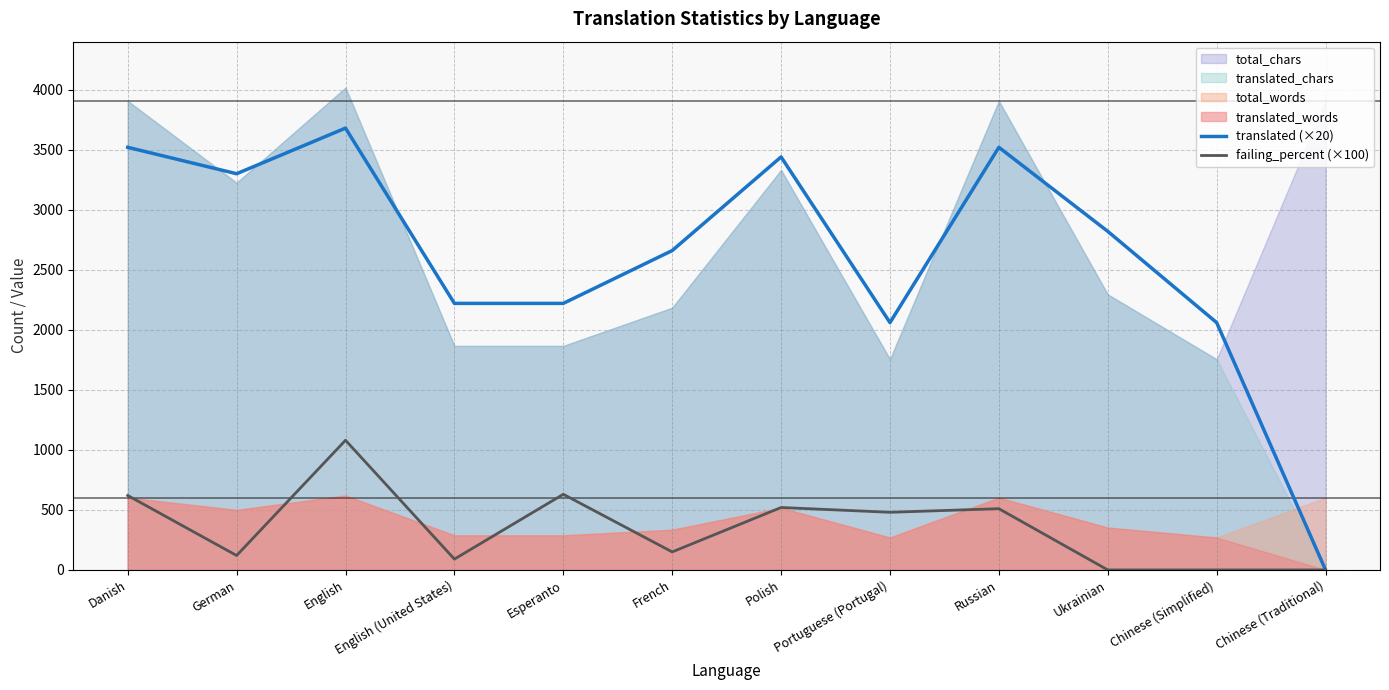

How many interior local valleys does the translated (×20) series have?

2